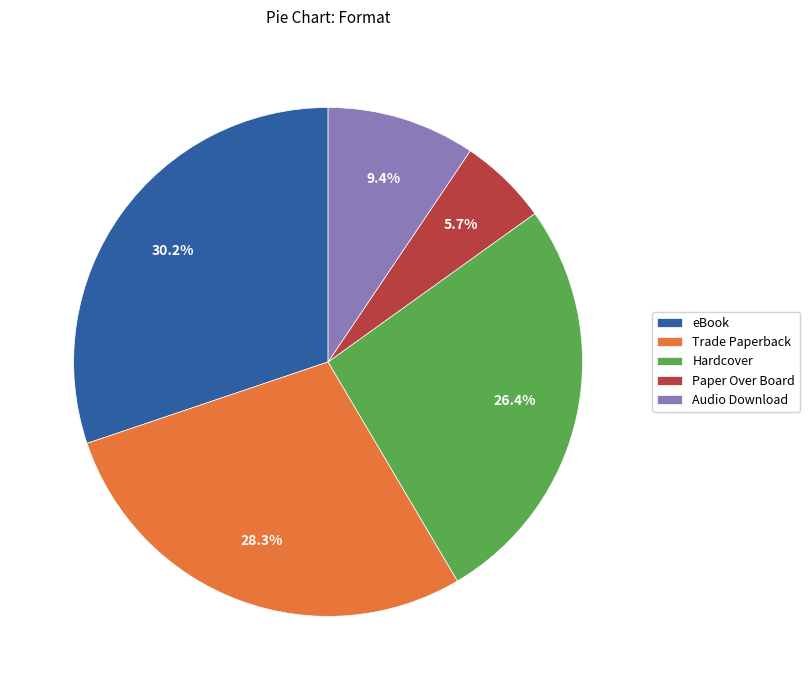

True or false: eBook accounts for 38% of the total.

False